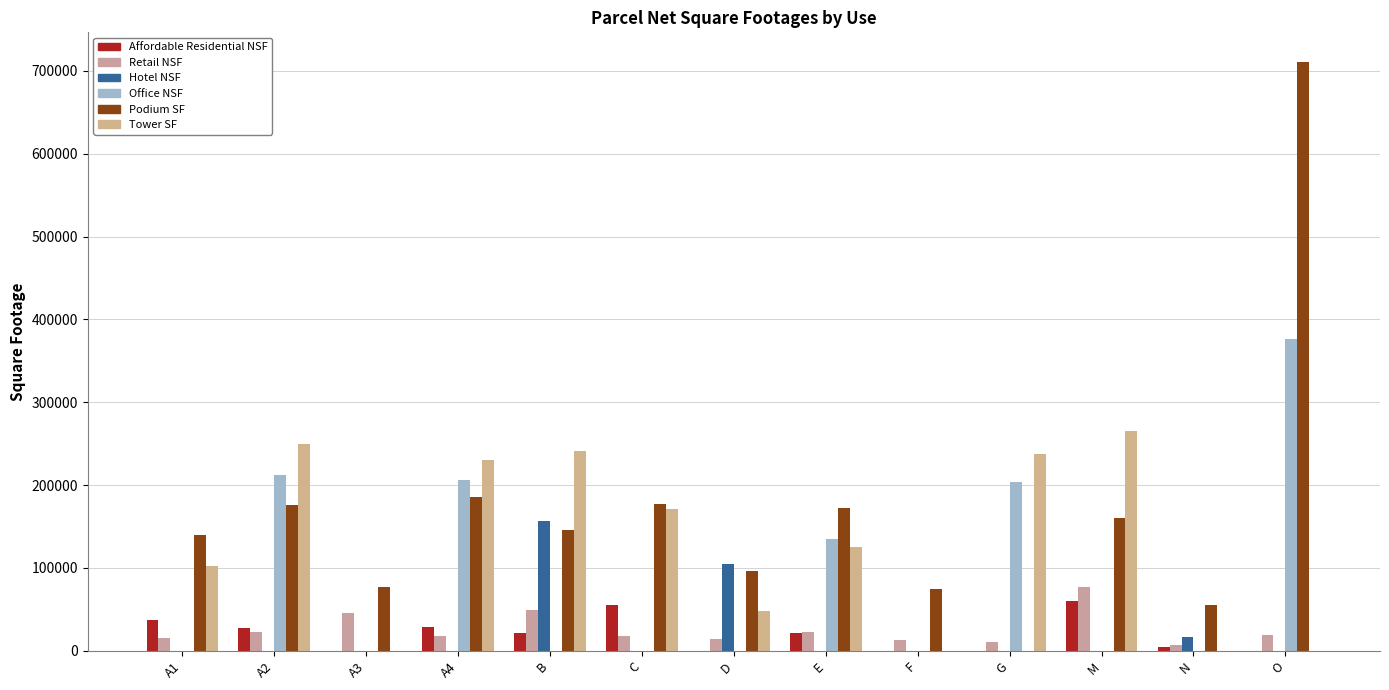

What is the total value across all series at M?

561079.1